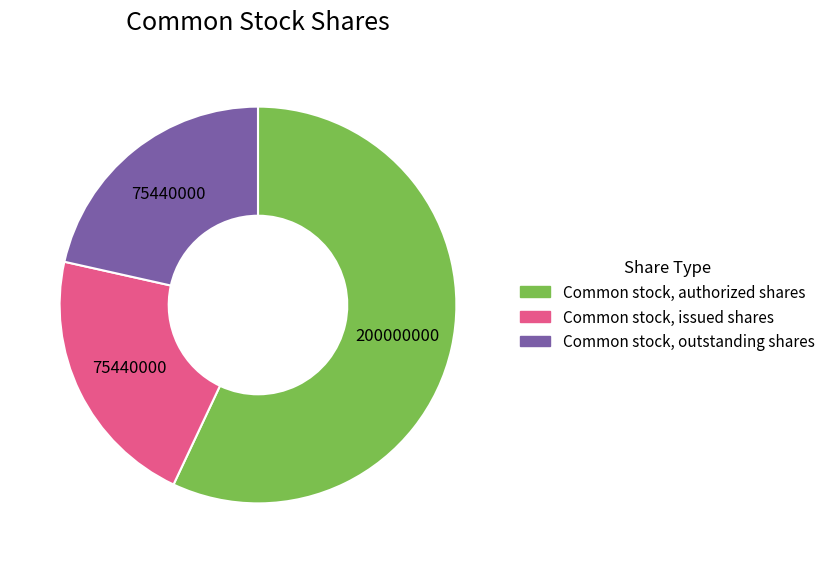

Do Common stock, outstanding shares and Common stock, issued shares together represent more than half of the pie?

No